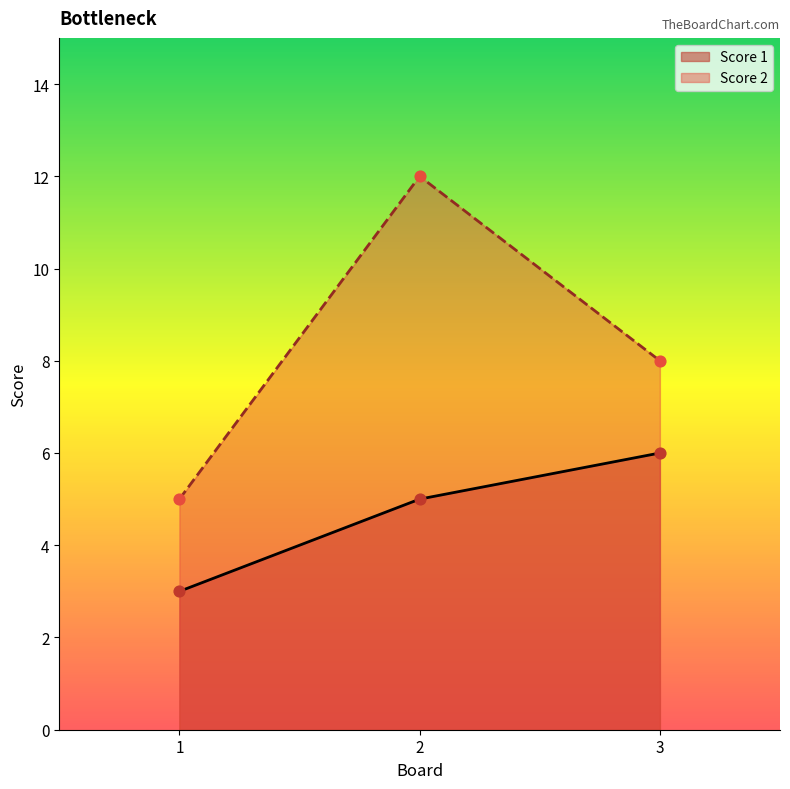

What are all the series names shown in the legend?

Score 1, Score 2